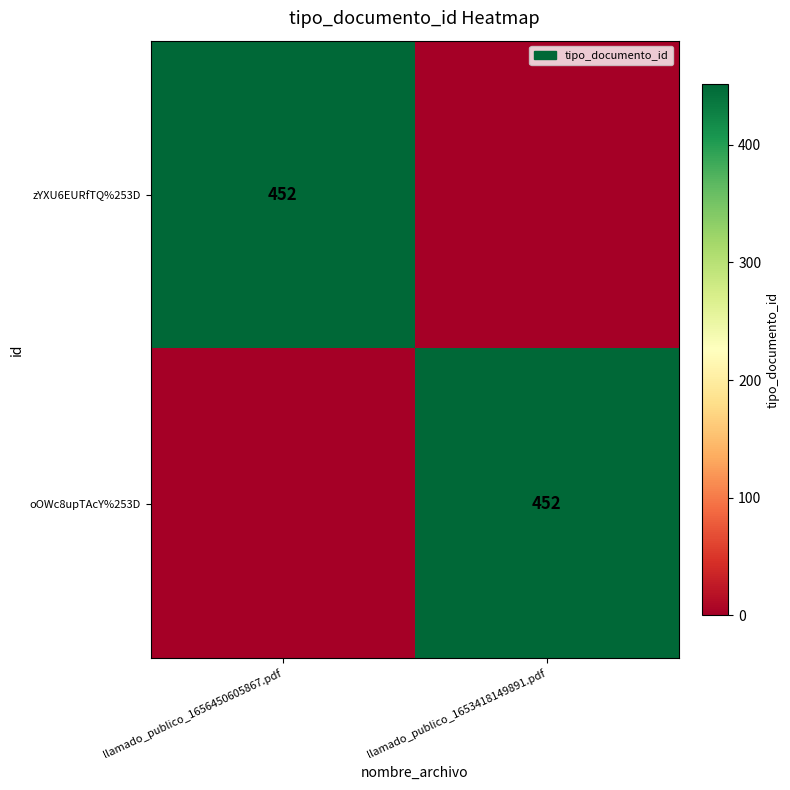

The value of oOWc8upTAcY%253D at llamado_publico_1653418149891.pdf is 452. True or false?

True